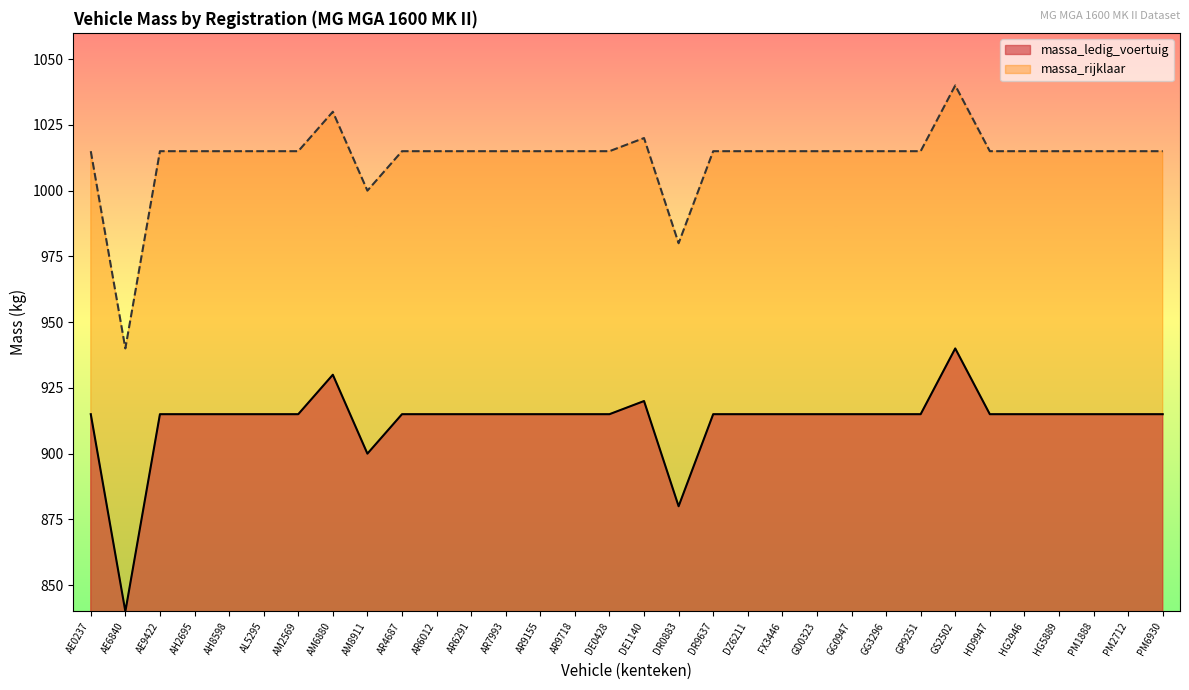

At which label is massa_ledig_voertuig closest to 890?

AM8911